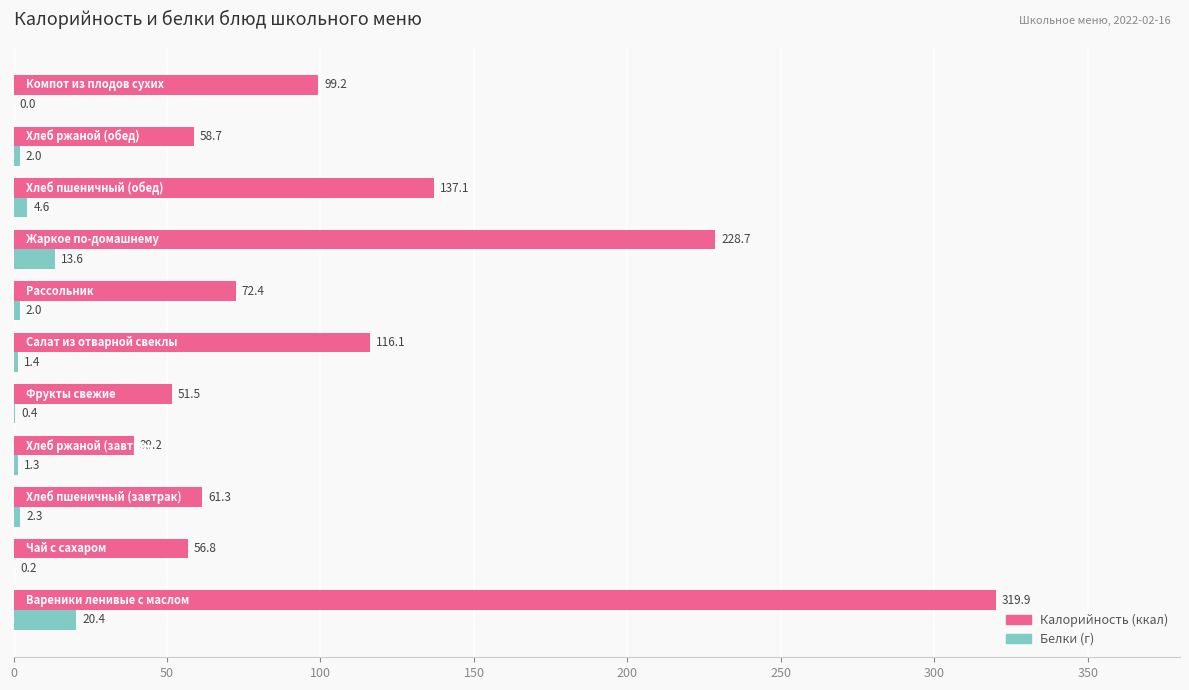

What is the maximum value shown in the chart?

319.9